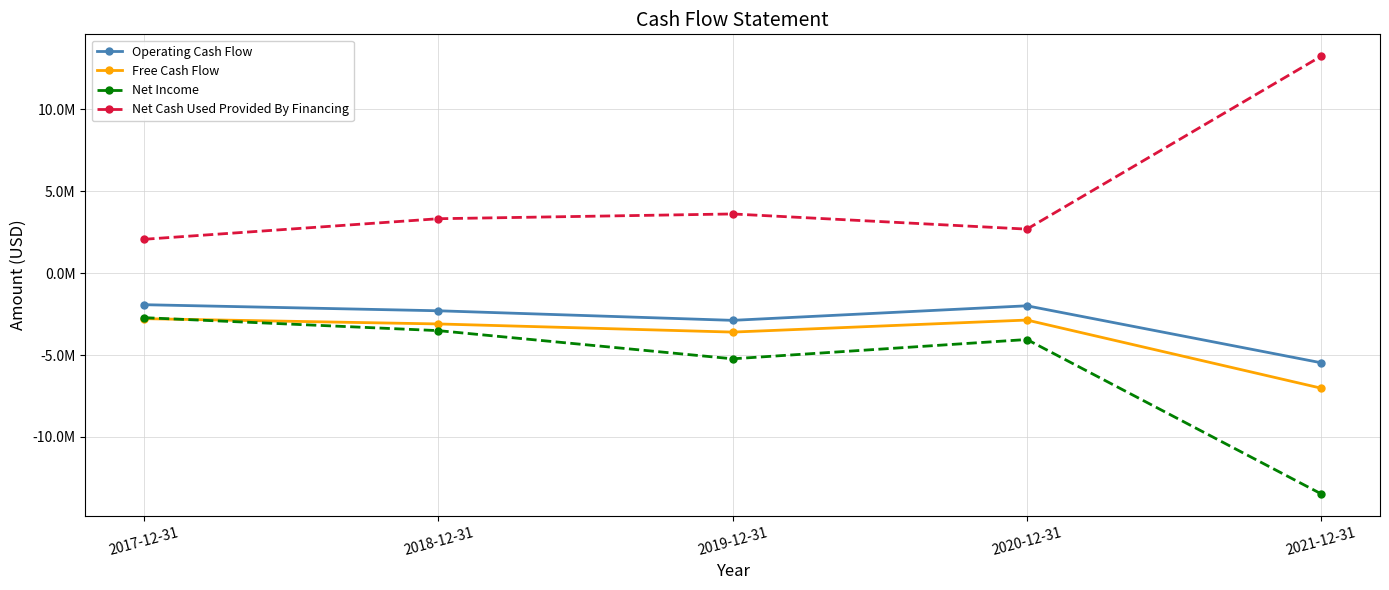

What is the average value of the Operating Cash Flow series?

-2913497